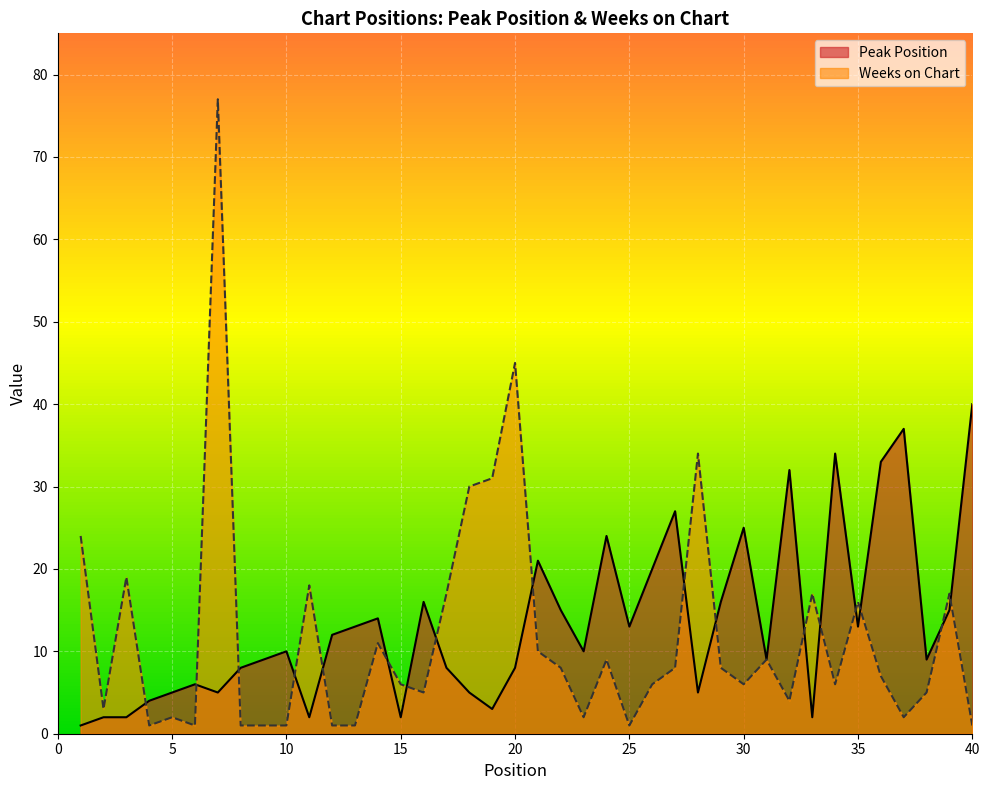

How many distinct data groups are displayed?

2